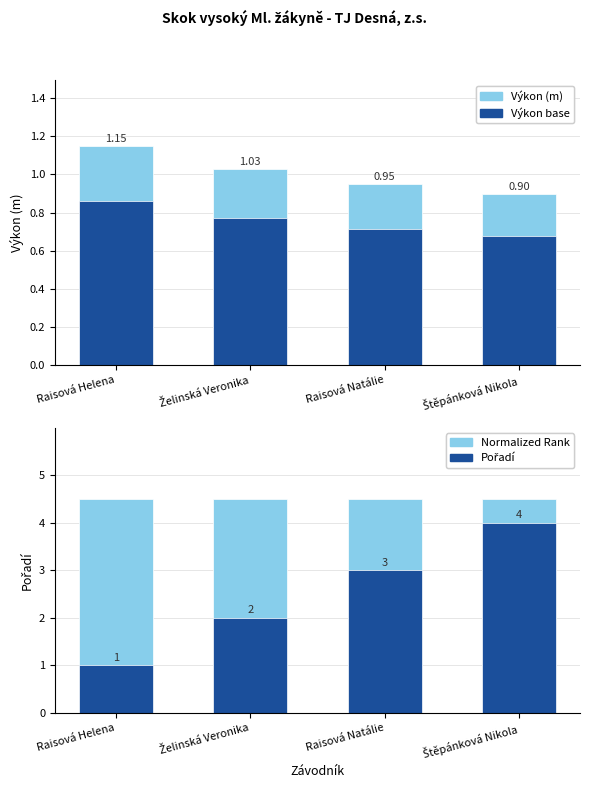

True or false: Pořadí has a value of 3.0 at Raisová Natálie.

True